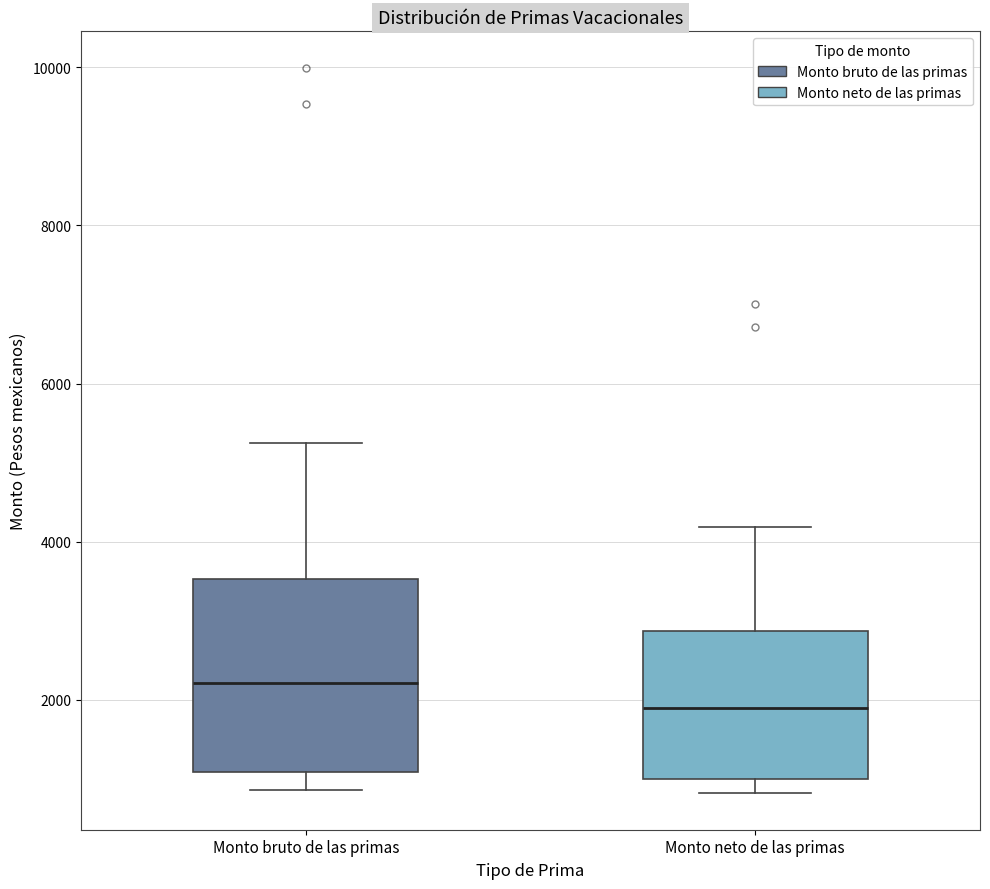

Reading left to right, read every box against the y-axis: the position of its median line, the range the box covers, and the ends of its whiskers. The values are not printed on the chart, so give them approximately, as read against the axis.

Monto bruto de las primas: median 2200, box 1000 to 3600, whiskers 800 to 5200
Monto neto de las primas: median 1800, box 1000 to 2800, whiskers 800 to 4200